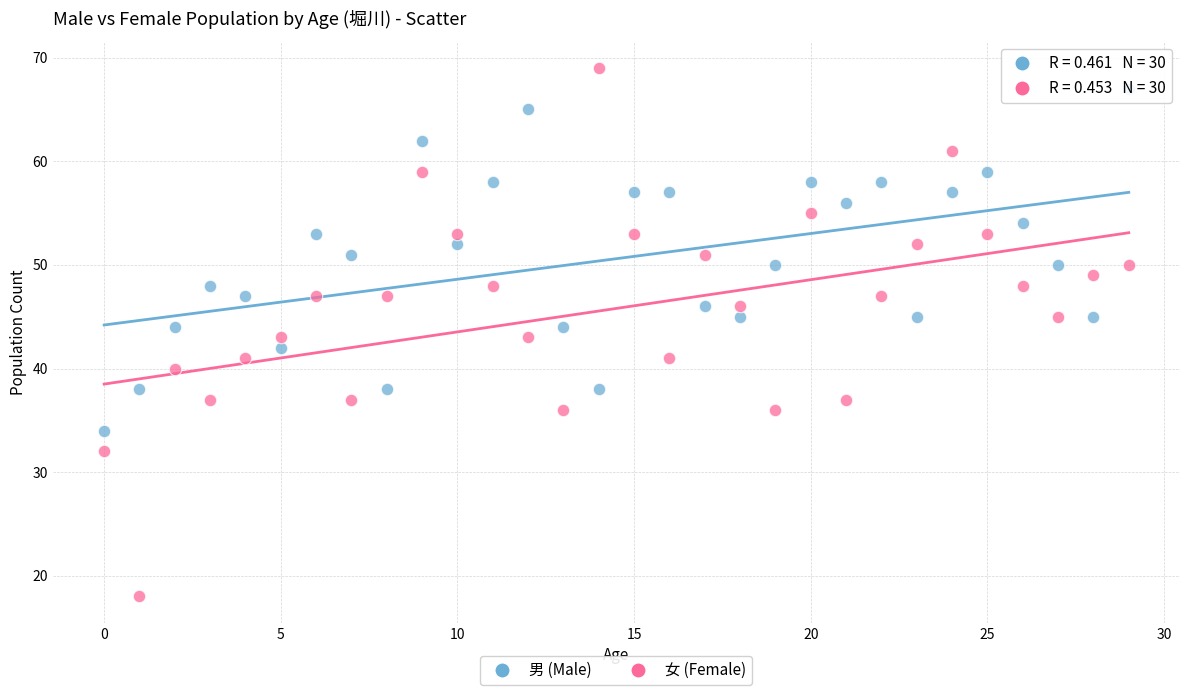

What are all the series names shown in the legend?

男 (Male), 女 (Female)